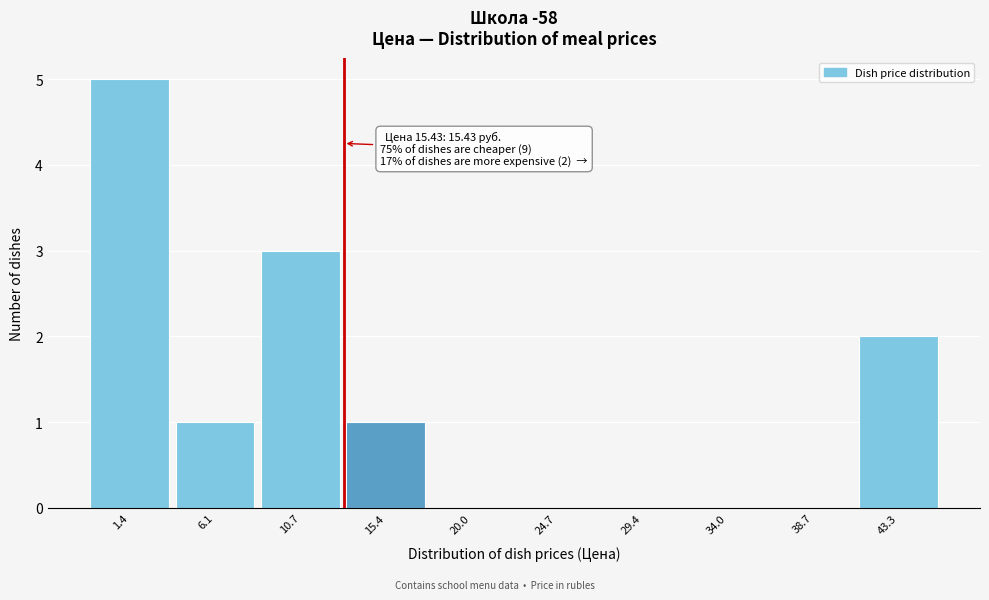

Reading left to right, extract all data points from this chart.

1.4=5	6.1=1	10.7=3	15.4=1	20.0=0	24.7=0	29.4=0	34.0=0	38.7=0	43.3=2